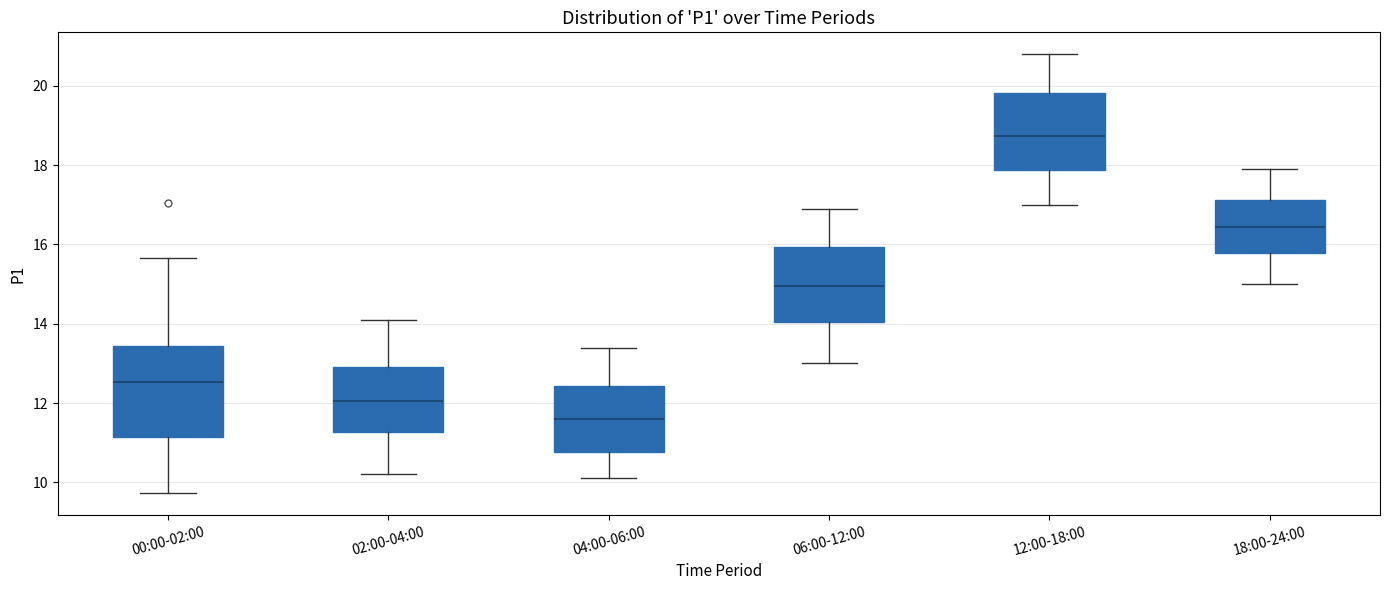

Where is the lower edge of the box for 04:00-06:00 on the y-axis? The values are not printed on the chart, so give them approximately, as read against the axis.

10.8